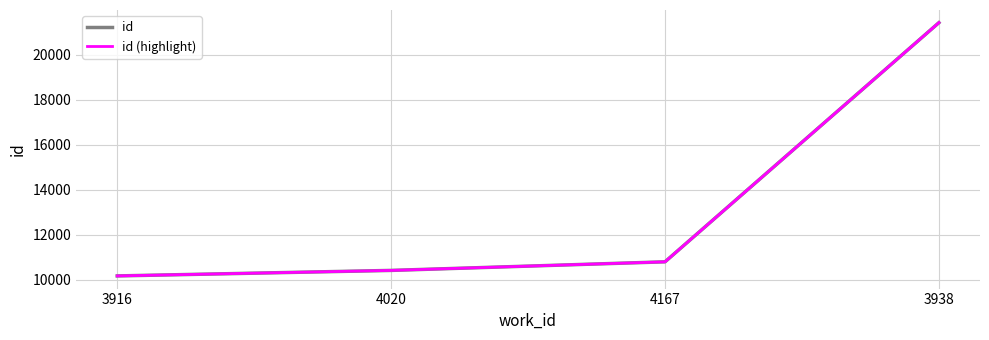

Reading left to right, extract all data points from this chart.

id: 10167	10412	10794	21428
id (highlight): 10167	10412	10794	21428